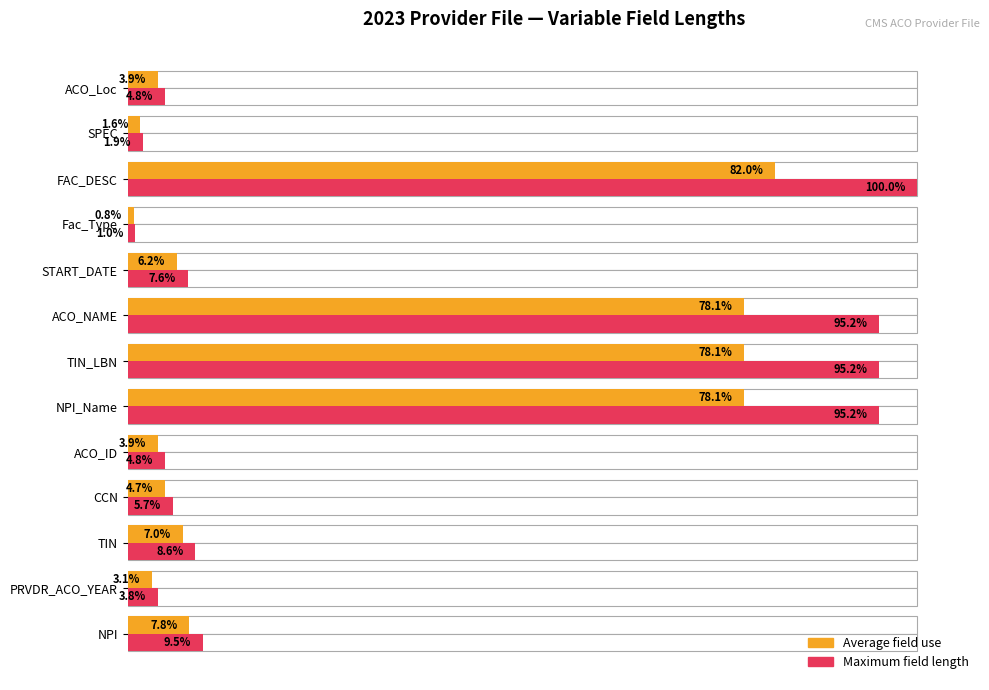

What is the difference between the maximum and minimum values in the Average field use series?

81.2